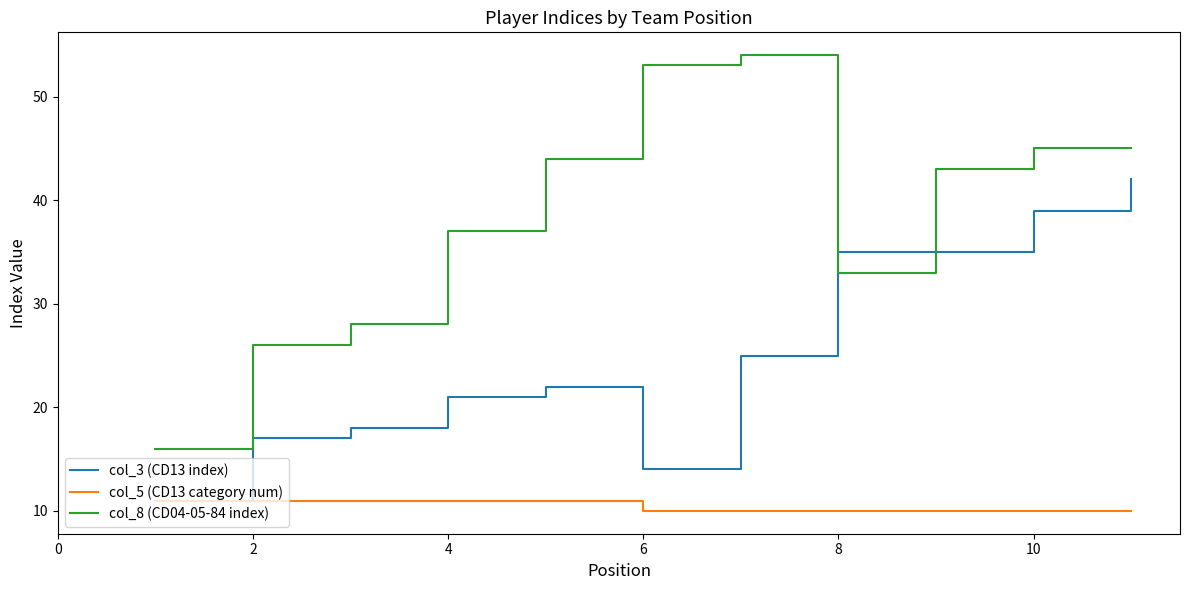

Which series has the widest spread of values?

col_8 (CD04-05-84 index)